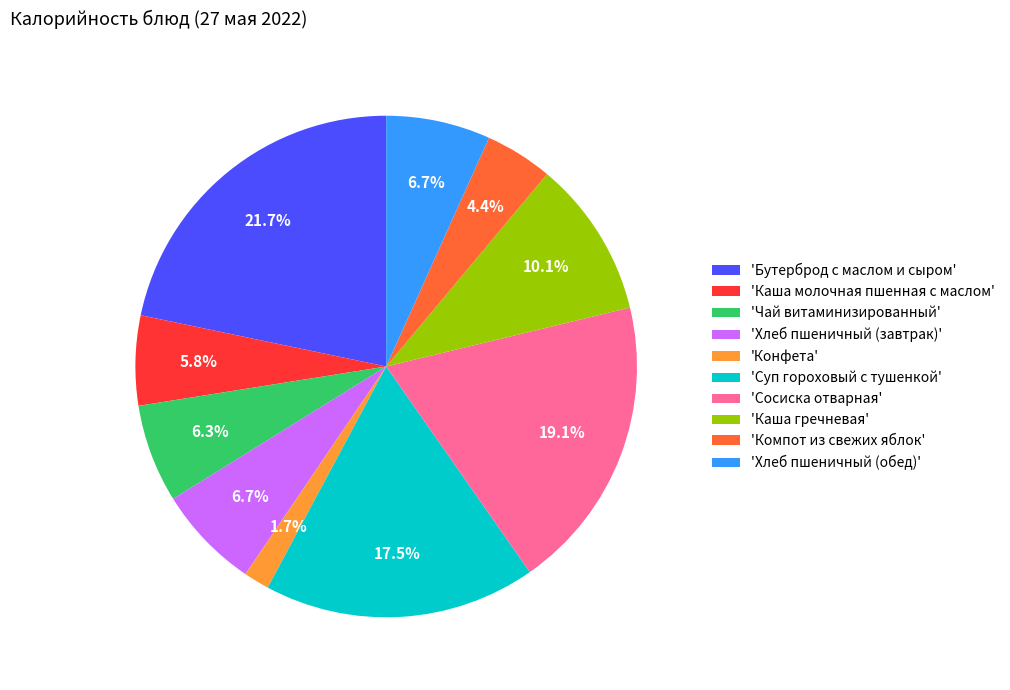

What is the ratio of the value at 'Хлеб пшеничный (обед)' to the value at 'Суп гороховый с тушенкой'?

0.4